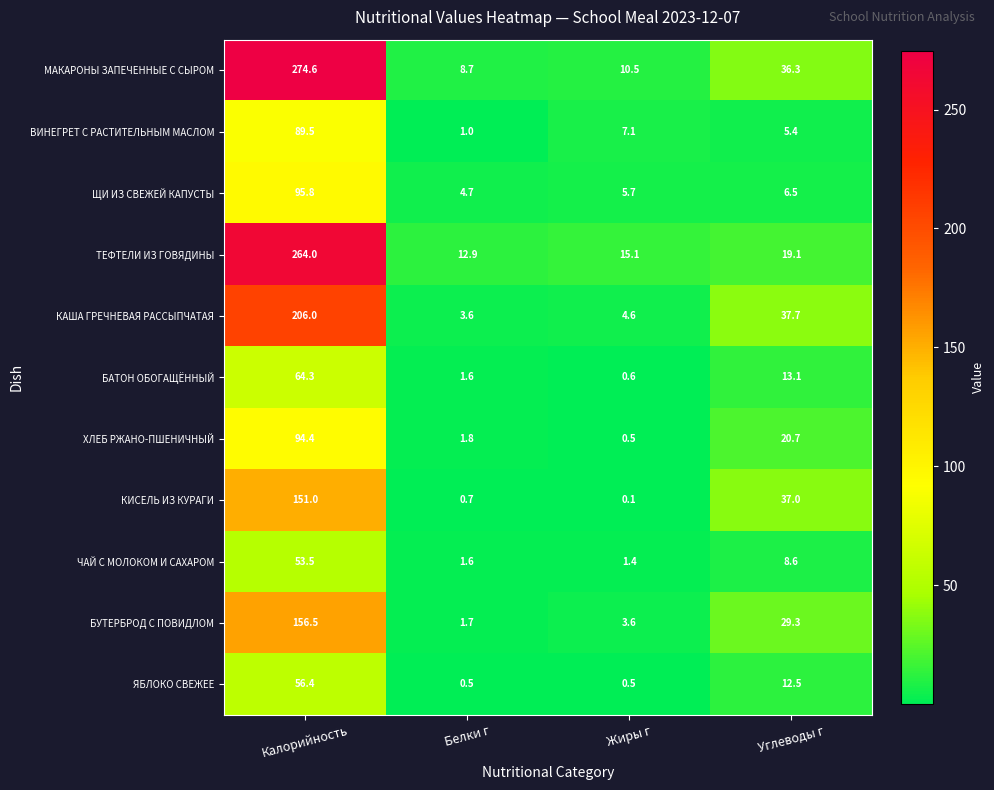

Is the value of ТЕФТЕЛИ ИЗ ГОВЯДИНЫ at Углеводы г greater than the value of ХЛЕБ РЖАНО-ПШЕНИЧНЫЙ at Углеводы г?

No